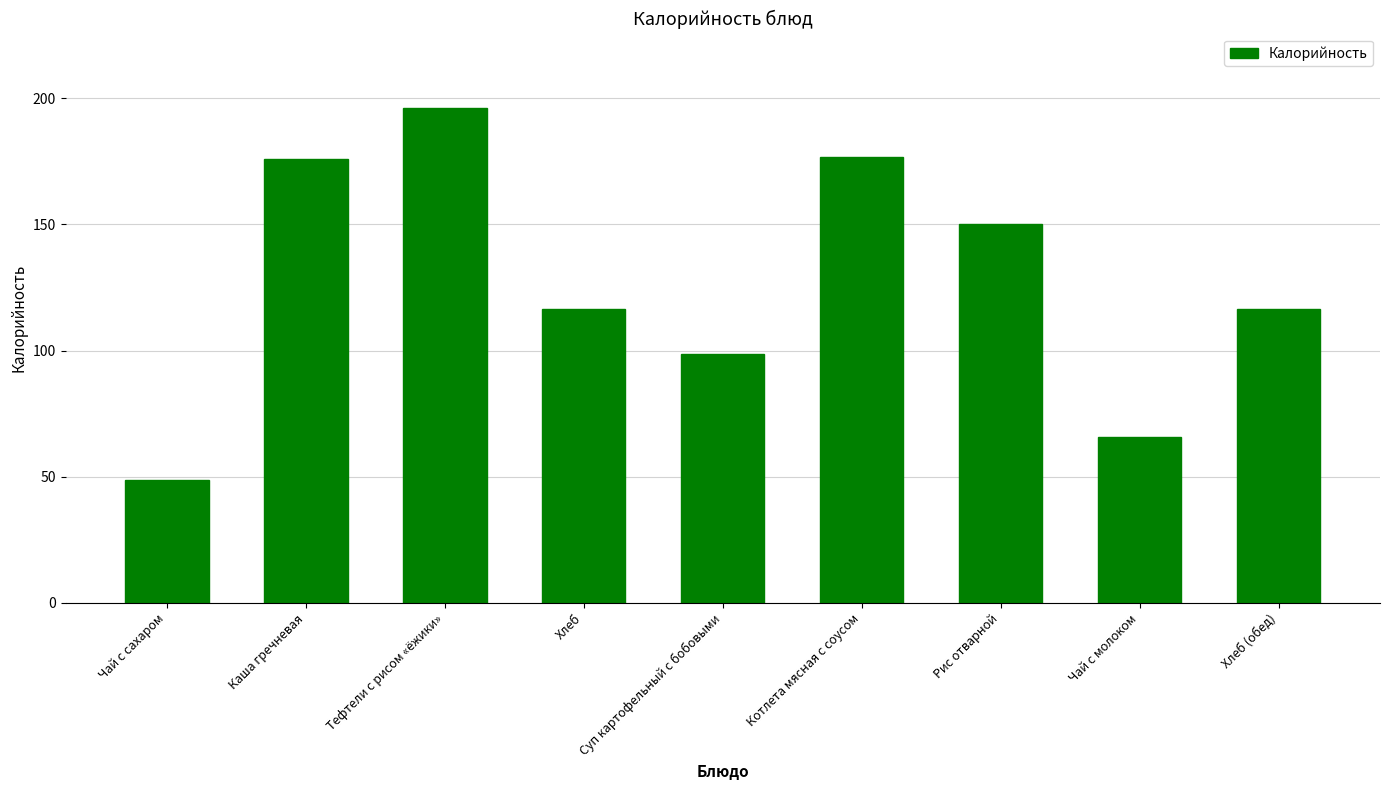

What is the label of the 3rd bar from the right?

Рис отварной